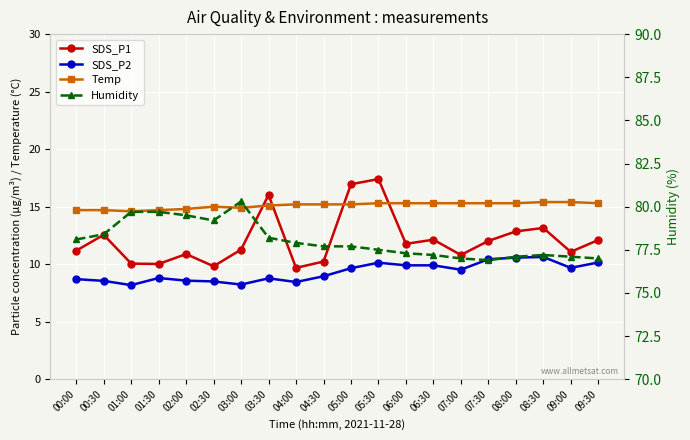

True or false: SDS_P2 has more than 2 points higher than both neighbors.

True